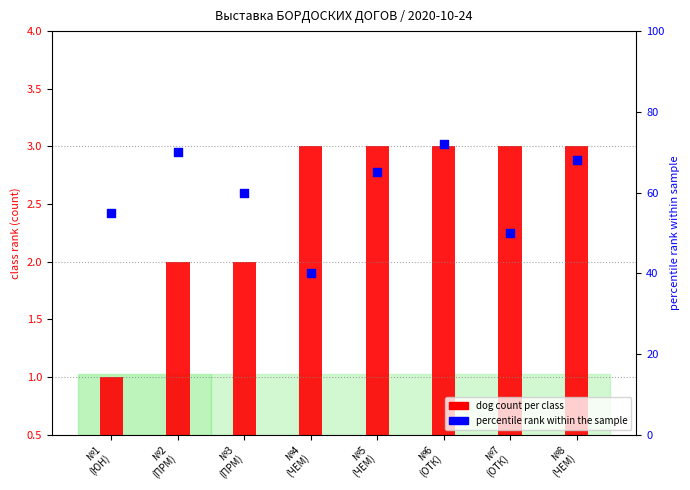

Which series reaches the maximum Y coordinate?

КЧК wins (%)